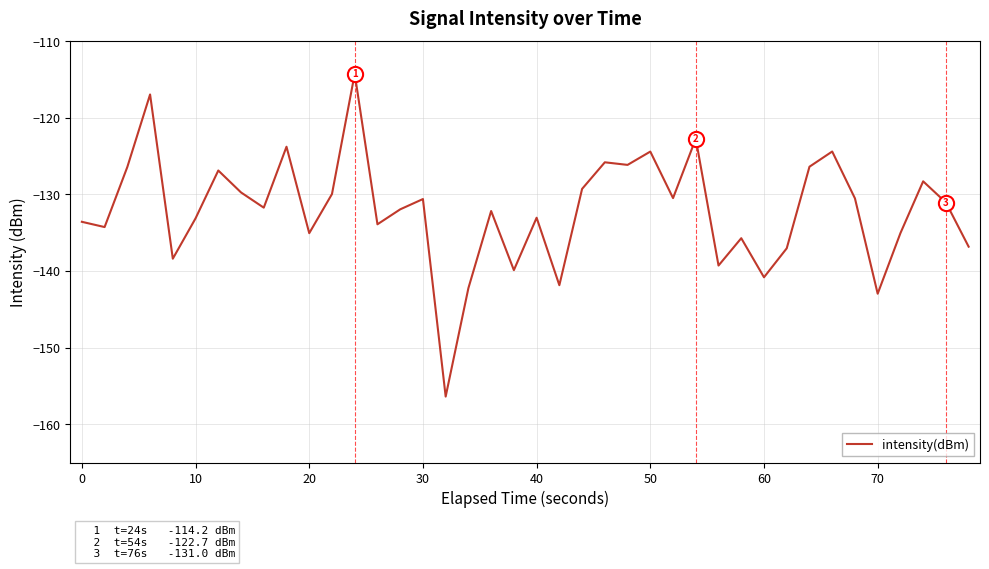

What is the smallest value displayed?

-156.4